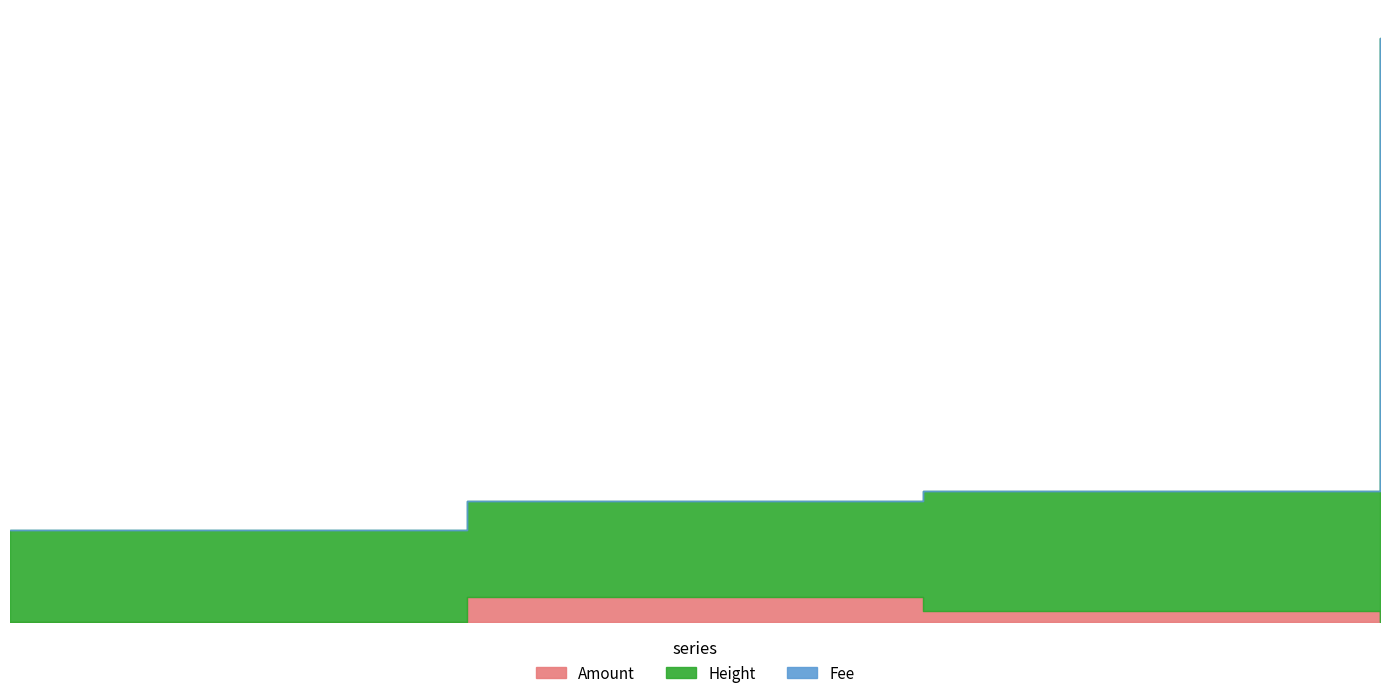

Reading left to right, extract all data points from this chart.

Amount: 0	16361	7377	0
Height: 60388	62960	78856	383818
Fee: 1	1	1	1